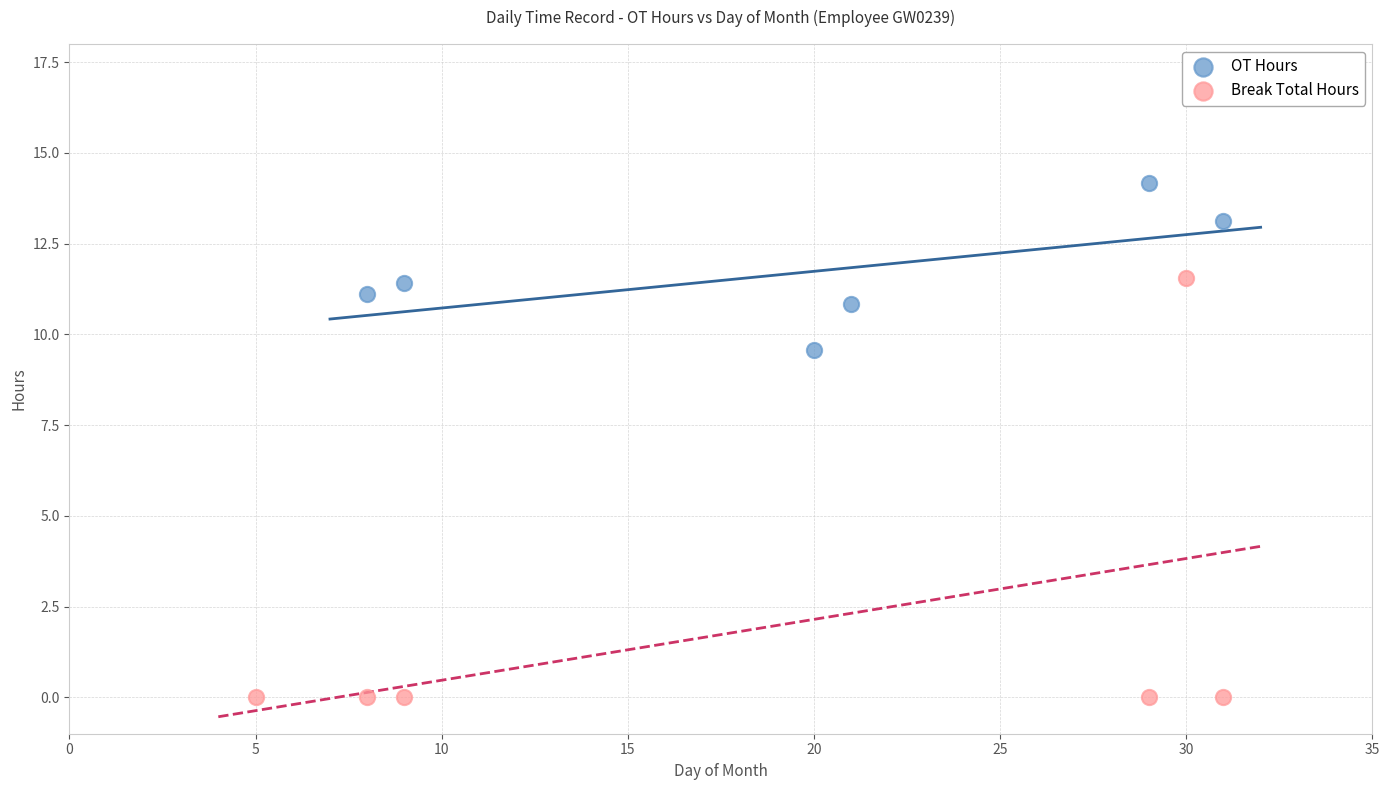

Which series contains the highest Y value?

OT Hours